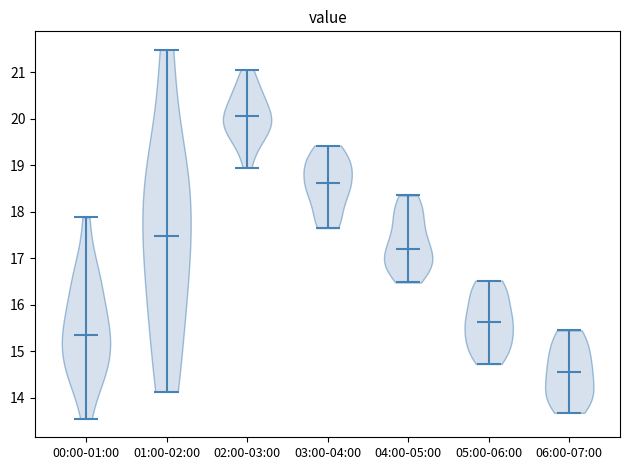

Which violin has the lowest median line?

06:00-07:00